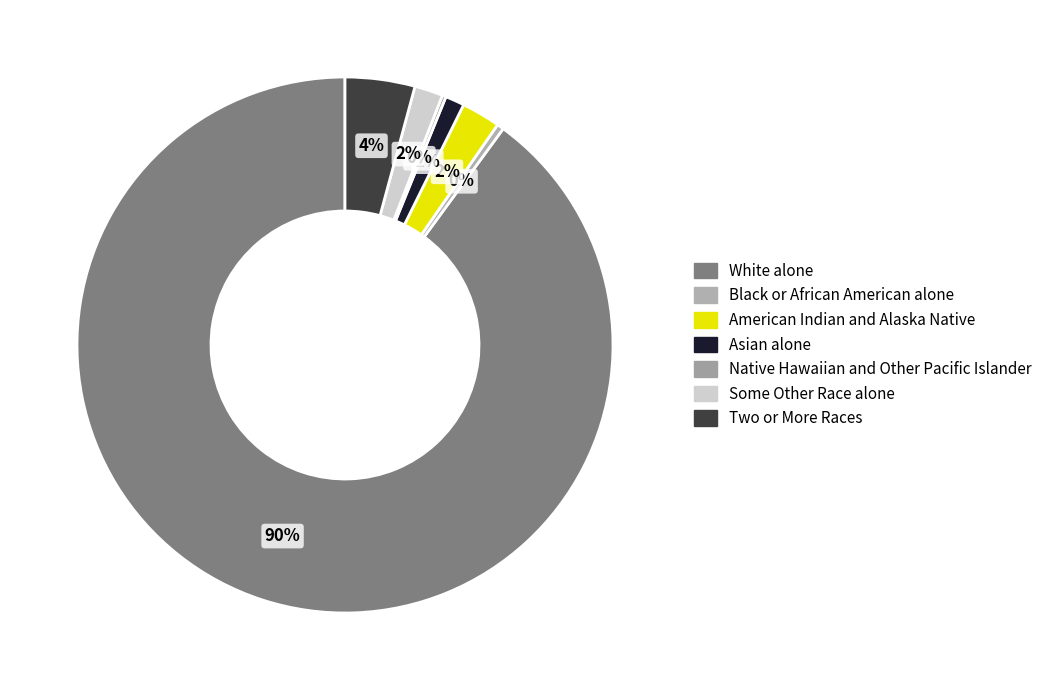

Is it true that Native Hawaiian and Other Pacific Islander is 0% of the pie?

True